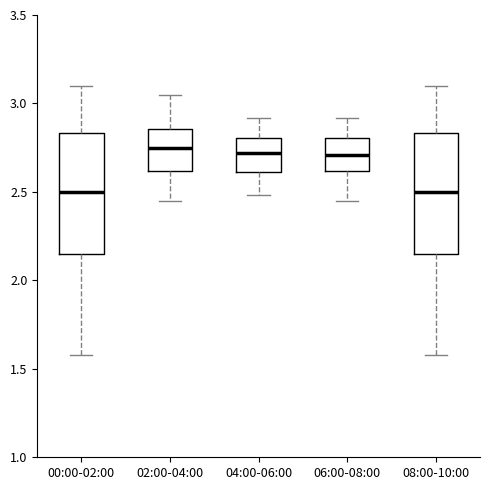

Where does the median line of the box for 00:00-02:00 sit on the y-axis? The values are not printed on the chart, so give them approximately, as read against the axis.

2.50